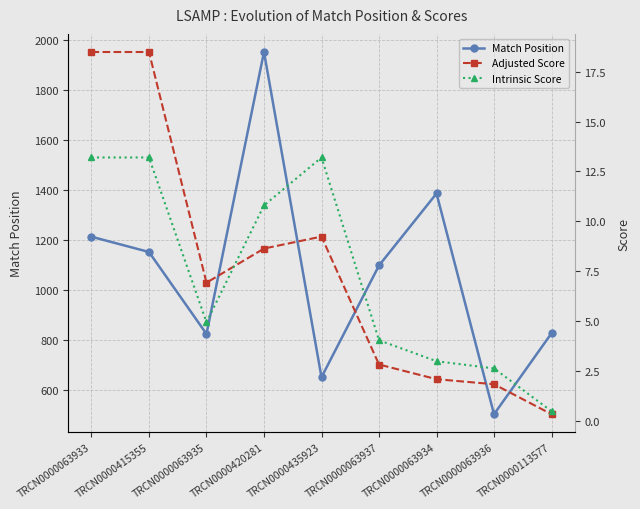

Between which two adjacent categories do Intrinsic Score and Adjusted Score first intersect?

TRCN0000063935 and TRCN0000420281